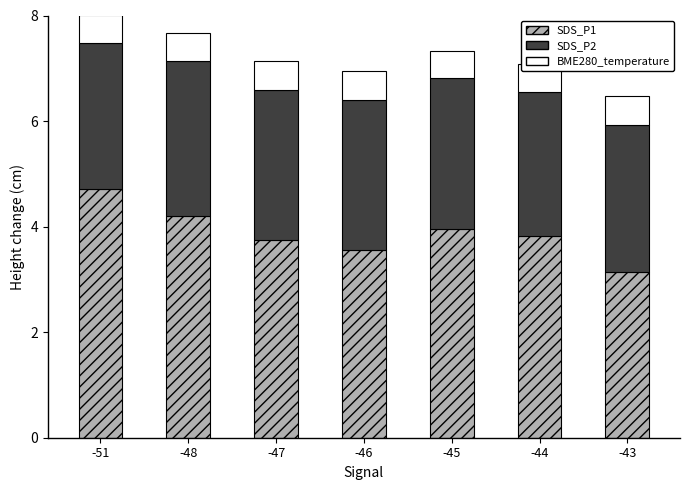

What is the value of the SDS_P1 bar at the 6th from the left?

3.8